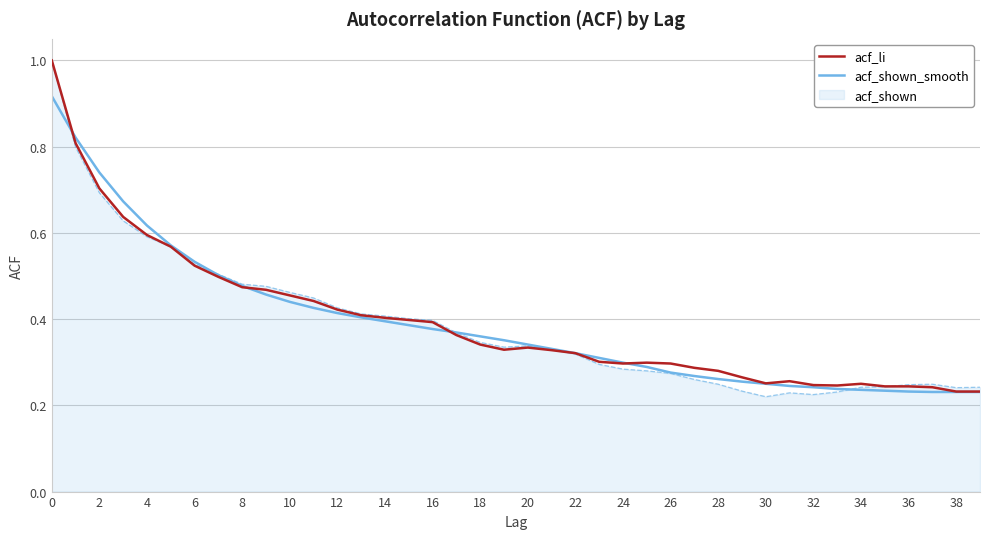

What is the maximum value for acf_li?

1.0